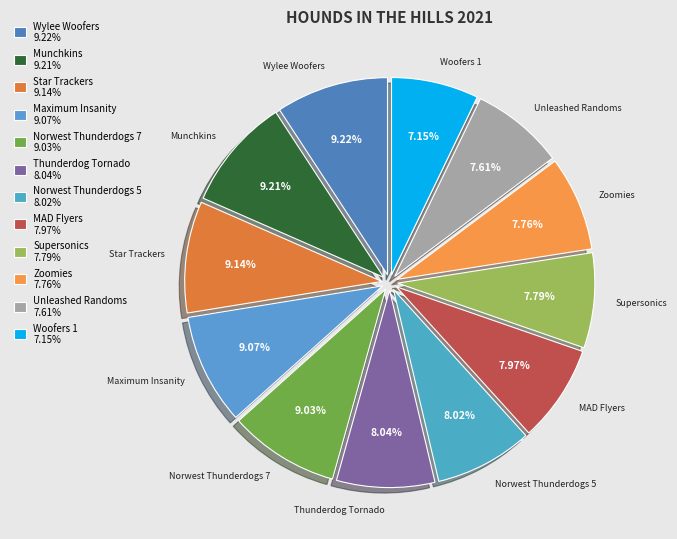

How many segments does this pie chart have?

12